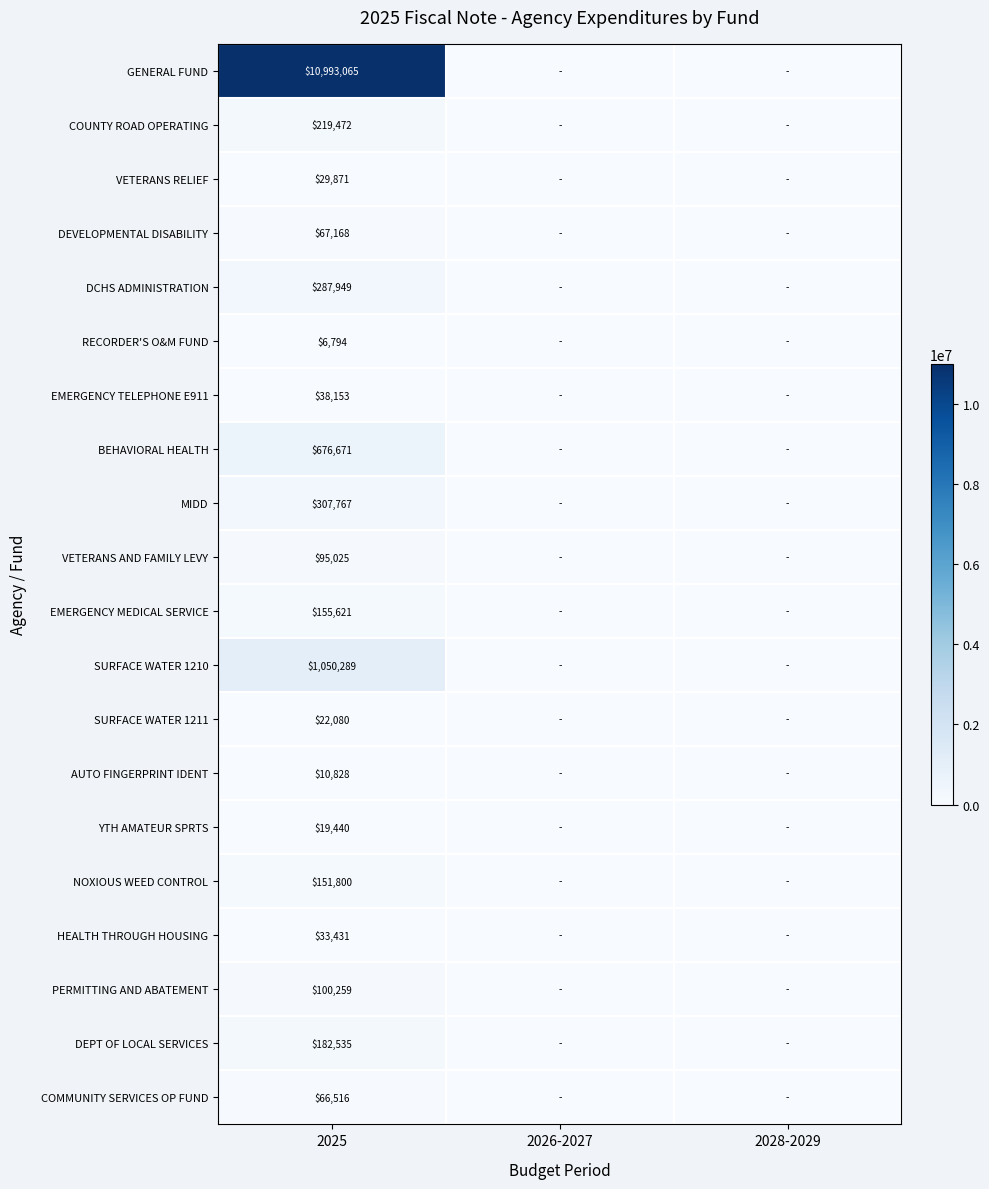

What is the spread (max minus min) of values at 2025?

10986271